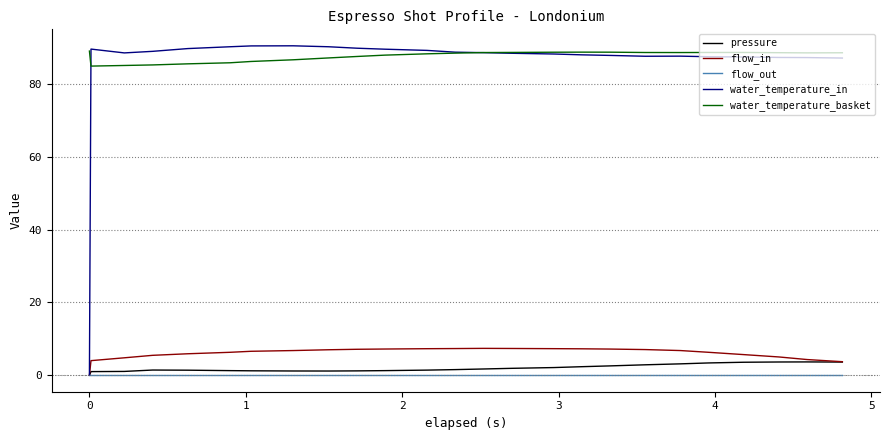

Which series has the widest spread of values?

water_temperature_in